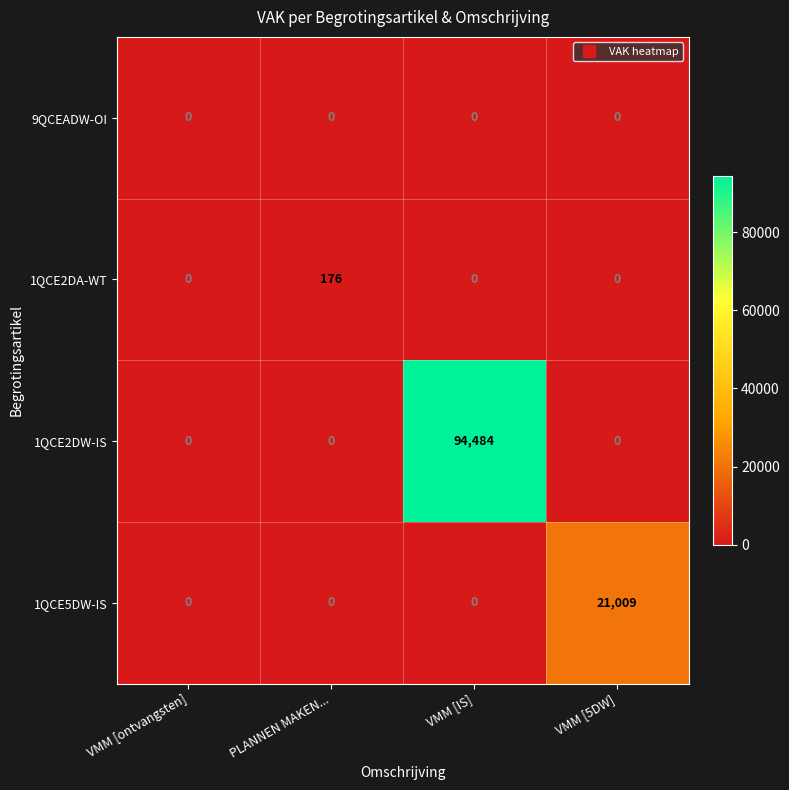

Which category has the highest value in the 1QCE5DW-IS series?

VMM [5DW]